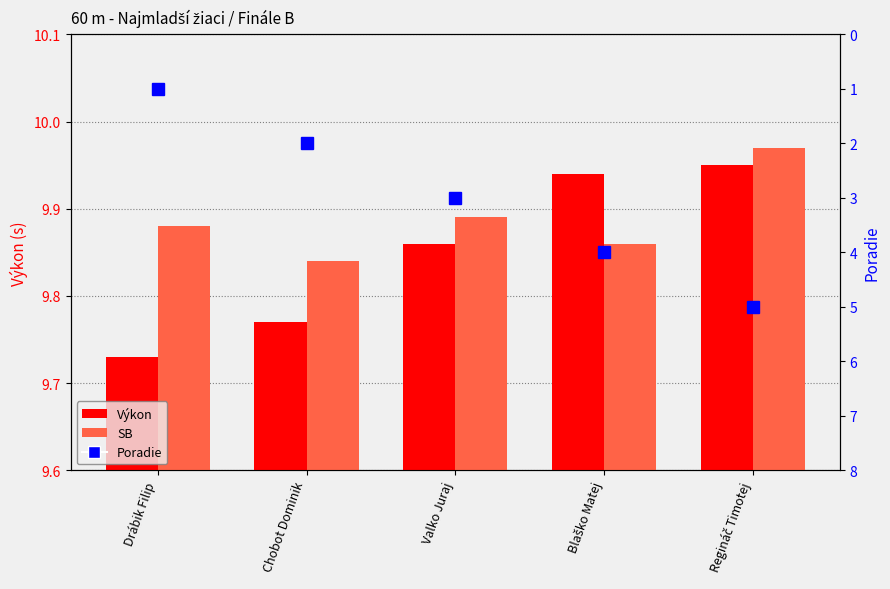

What is the difference between the maximum and minimum values in the Poradie series?

4.0